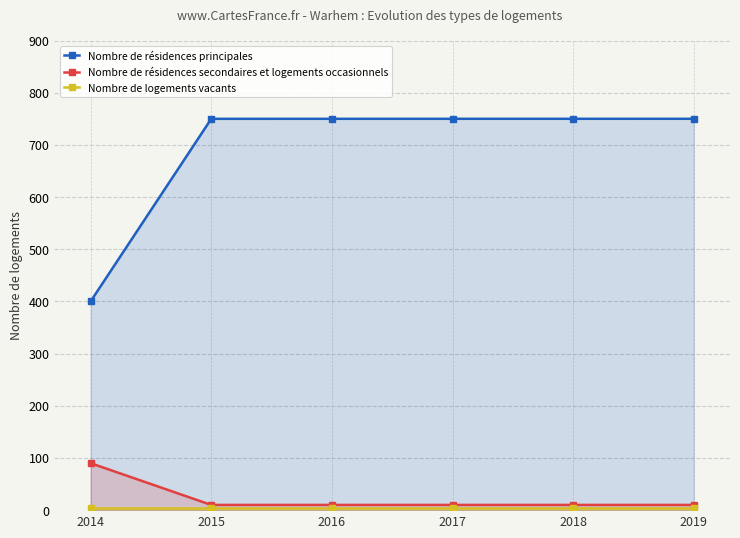

What is the total value across all series at 2018?

765.0